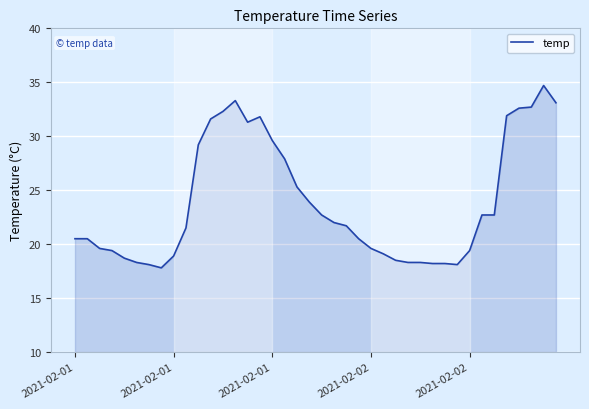

Does the chart display data point markers on the line(s)?

No